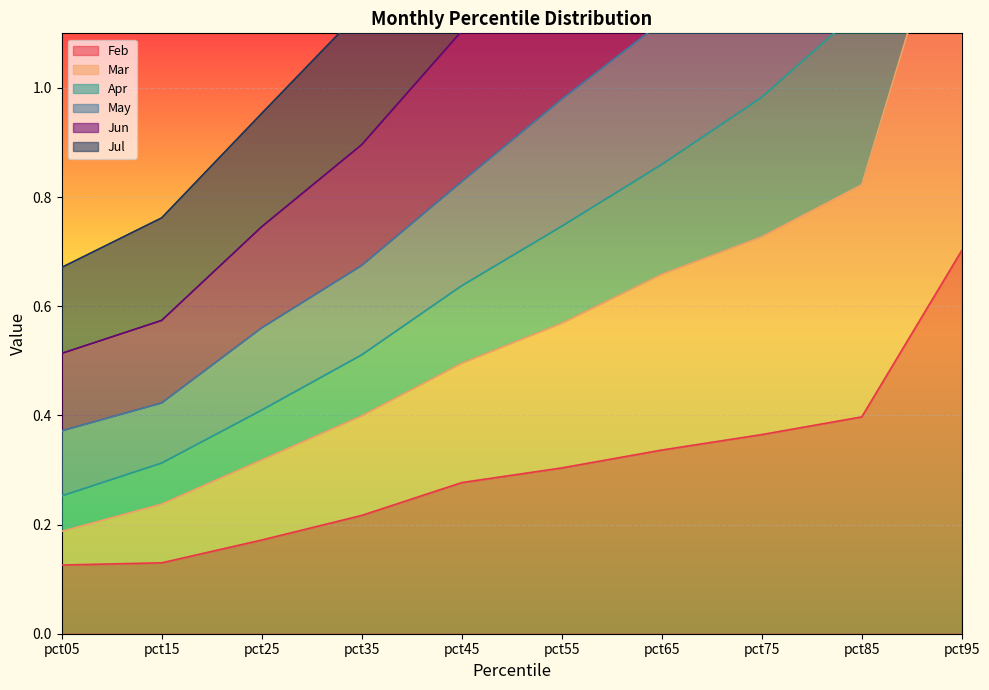

Is it true that Feb equals 0.1 at pct25?

False